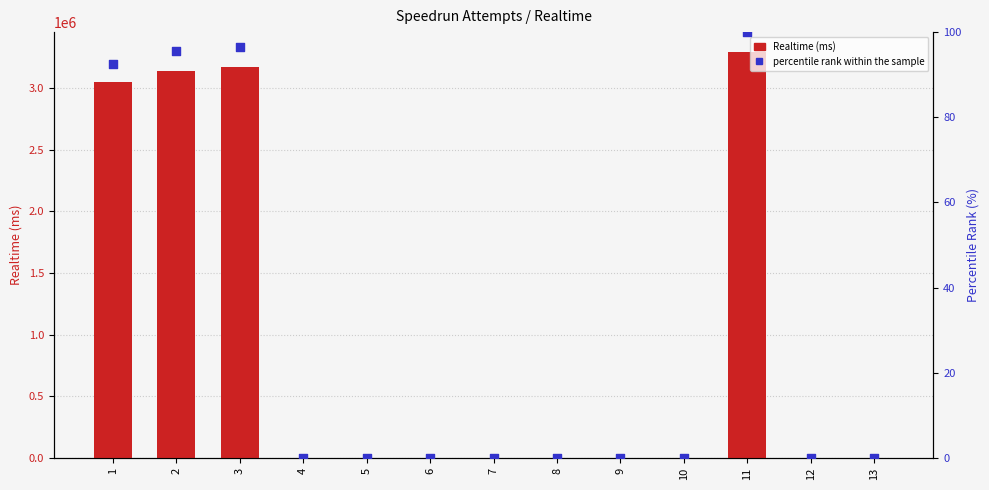

Which series has the largest Y range (max minus min)?

Realtime (ms)